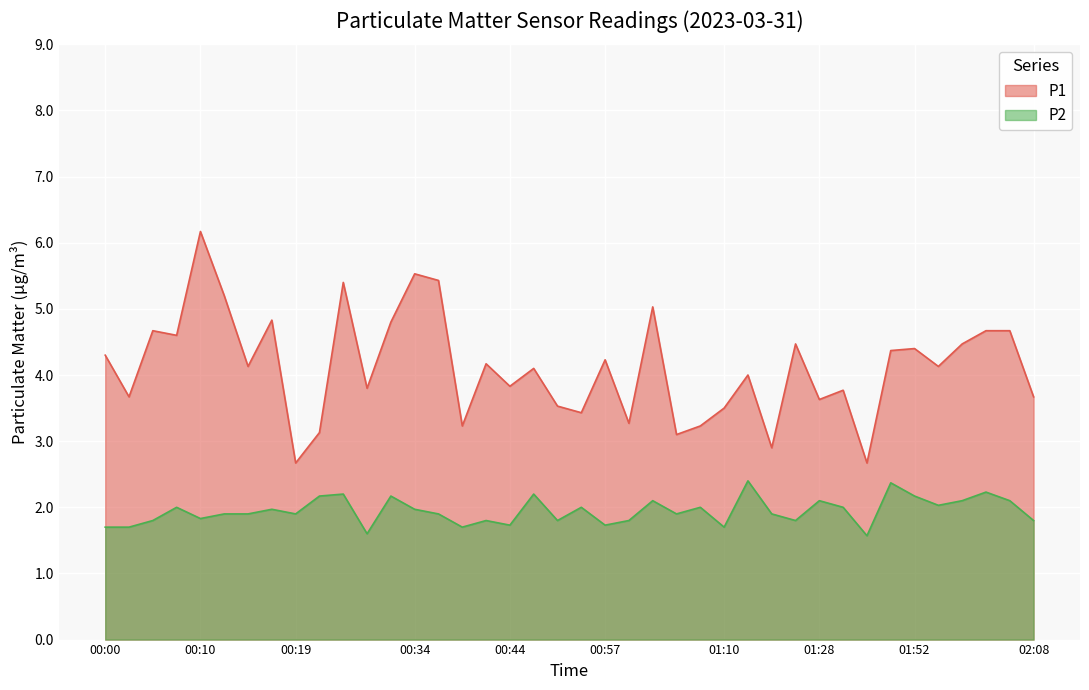

What is the minimum value shown in the chart?

1.6